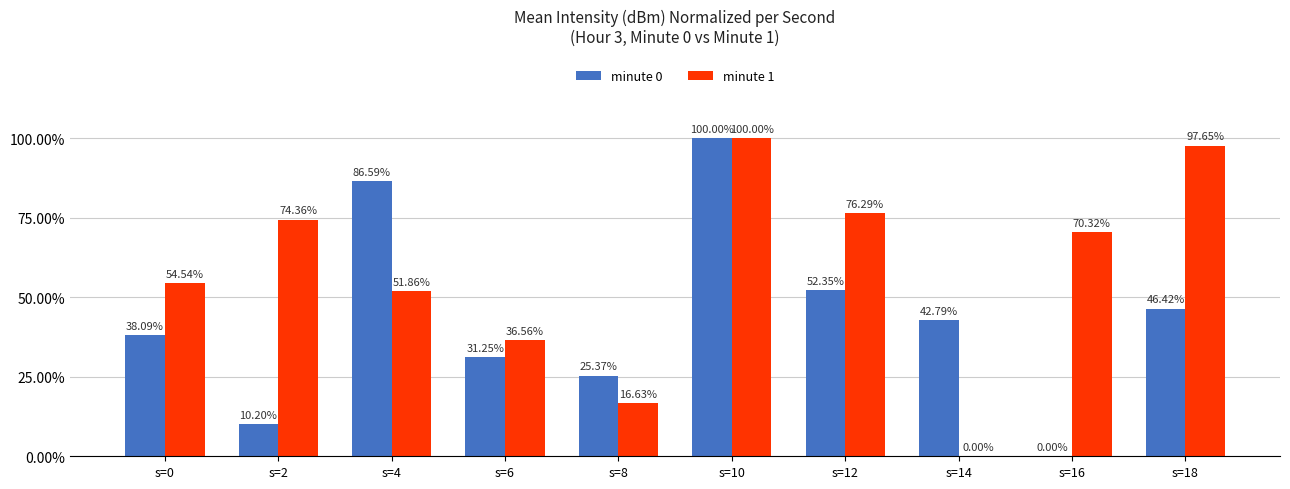

How many categories are shown in the chart?

10